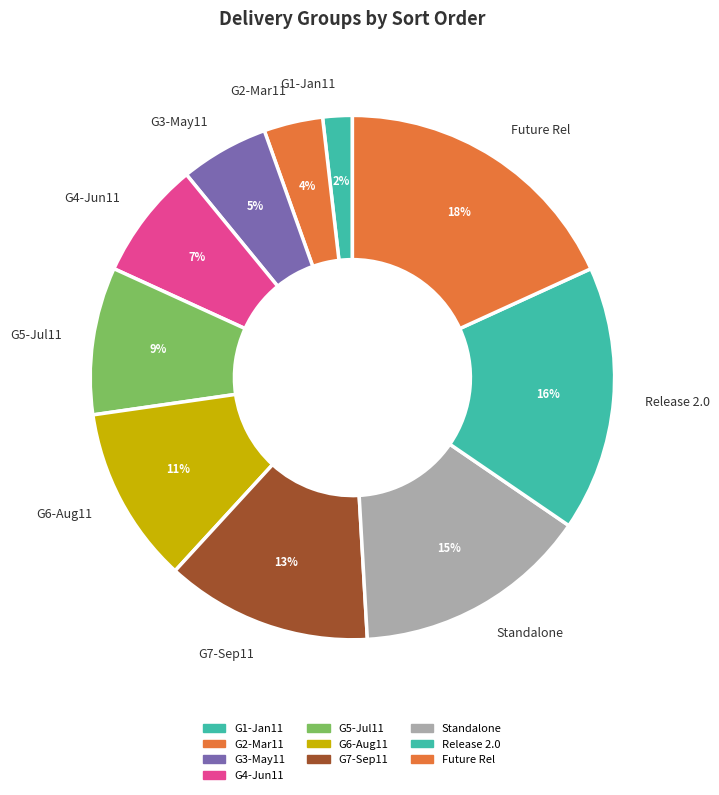

To the nearest percent, what portion does Release 2.0 represent?

16%